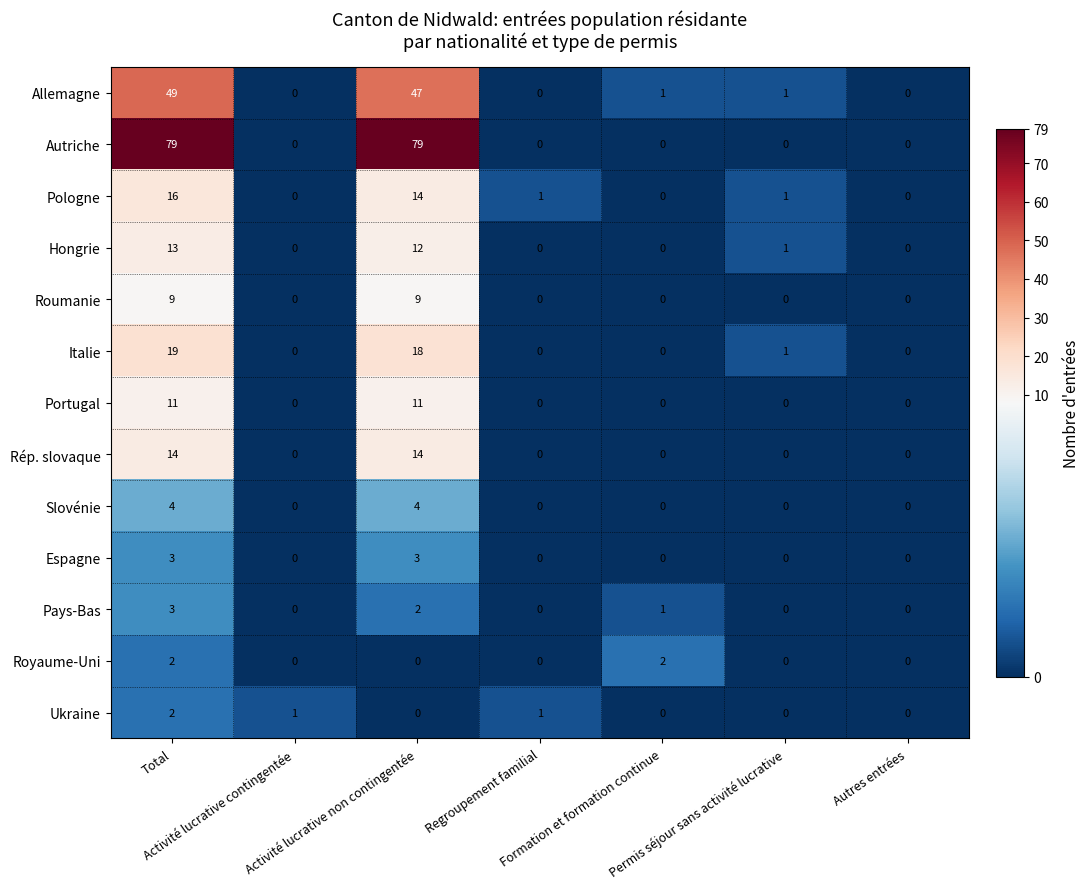

What is the greatest value displayed?

79